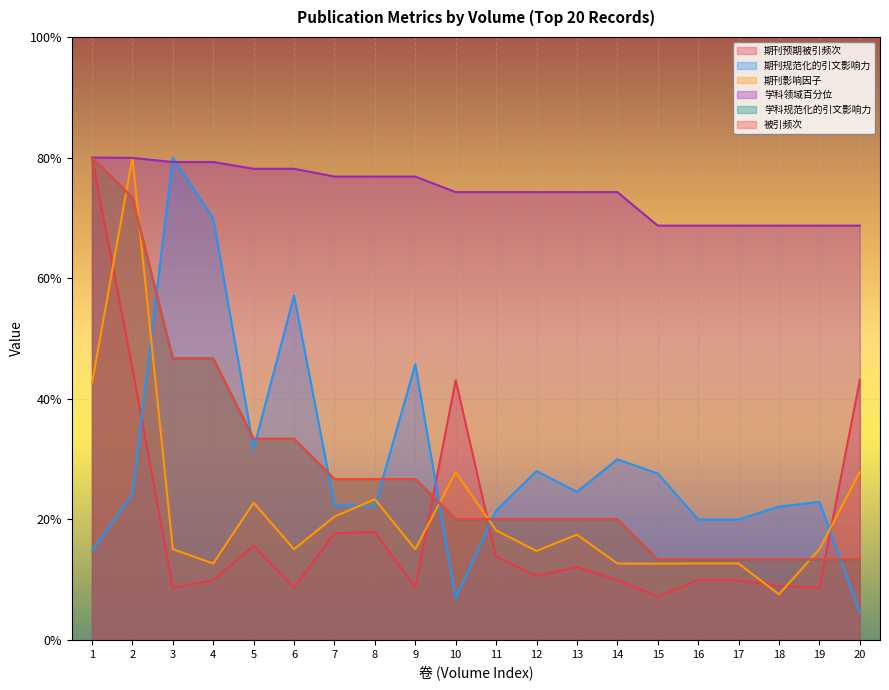

What is the total value across all series at 13?

168.3